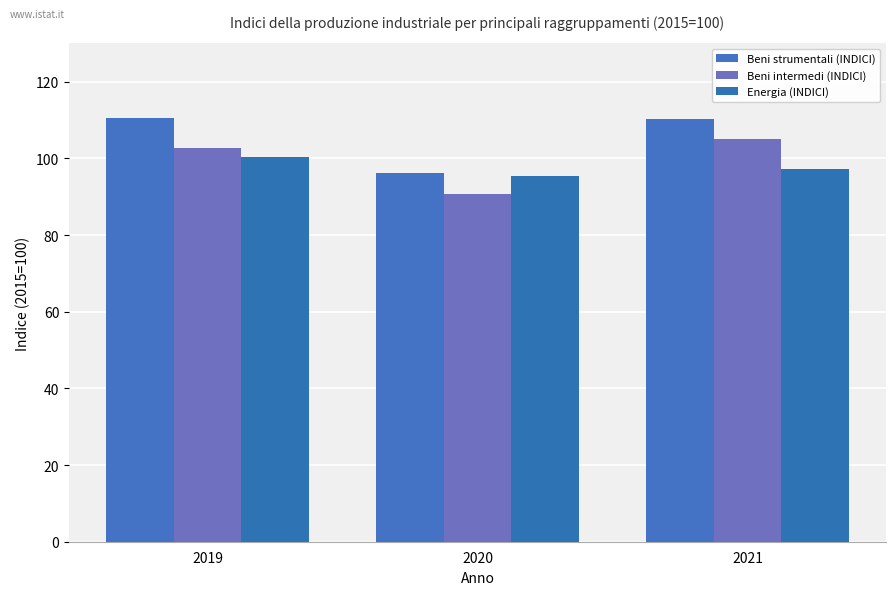

What is the value of the Energia (INDICI) bar at the 2nd from the left?

95.4